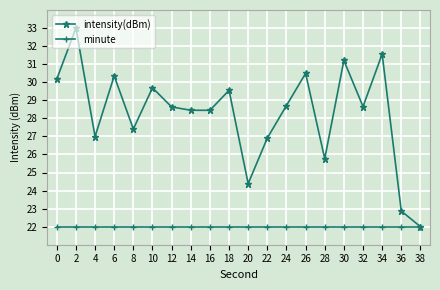

Rank the series at 12 from highest to lowest value.

intensity(dBm), minute